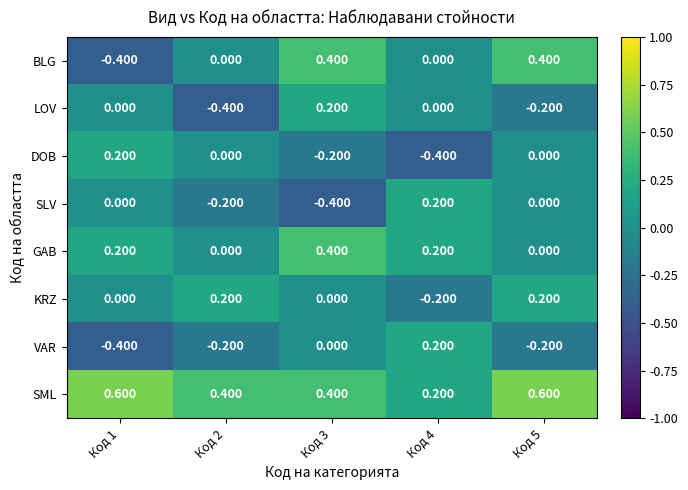

Which series has the largest total across all categories?

SML